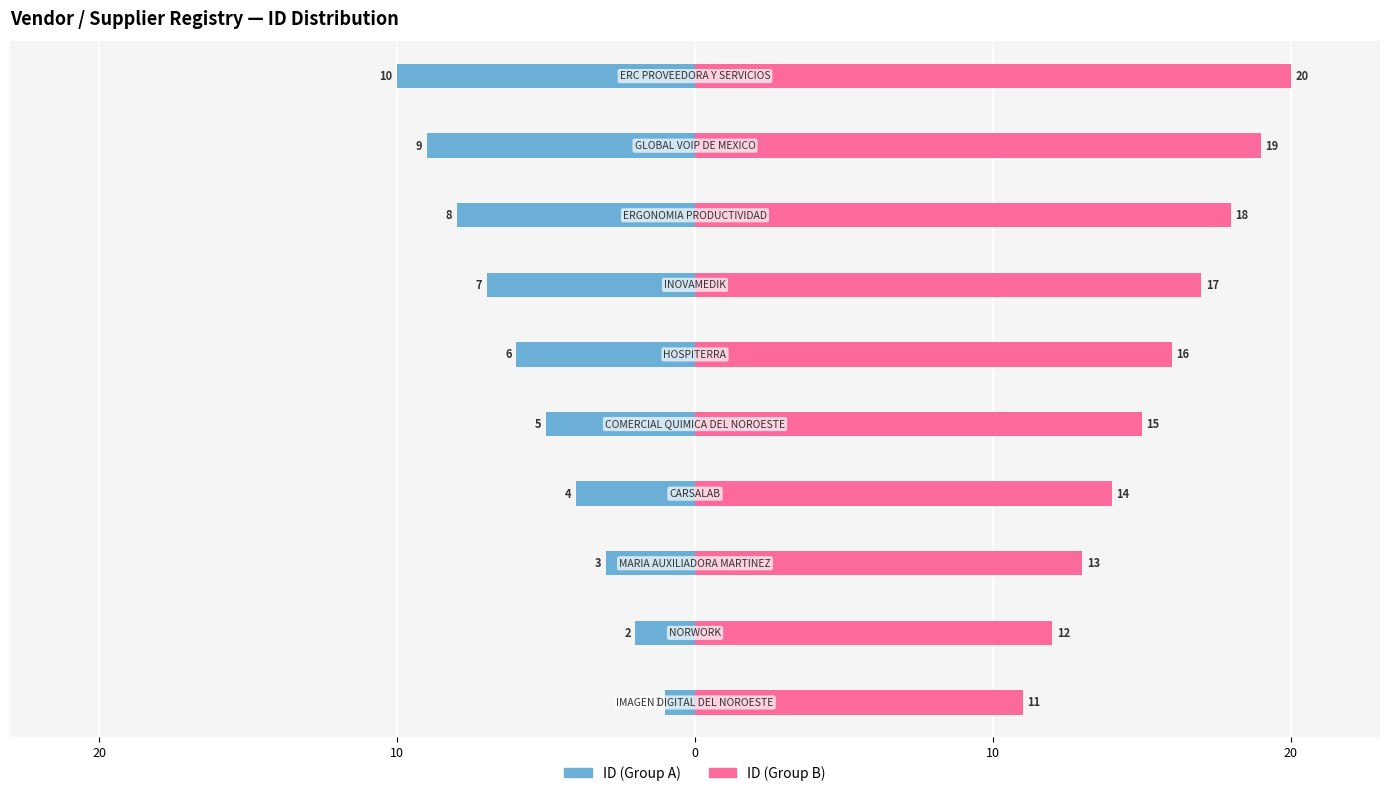

What is the sum of all ID (Group A) values?

-55